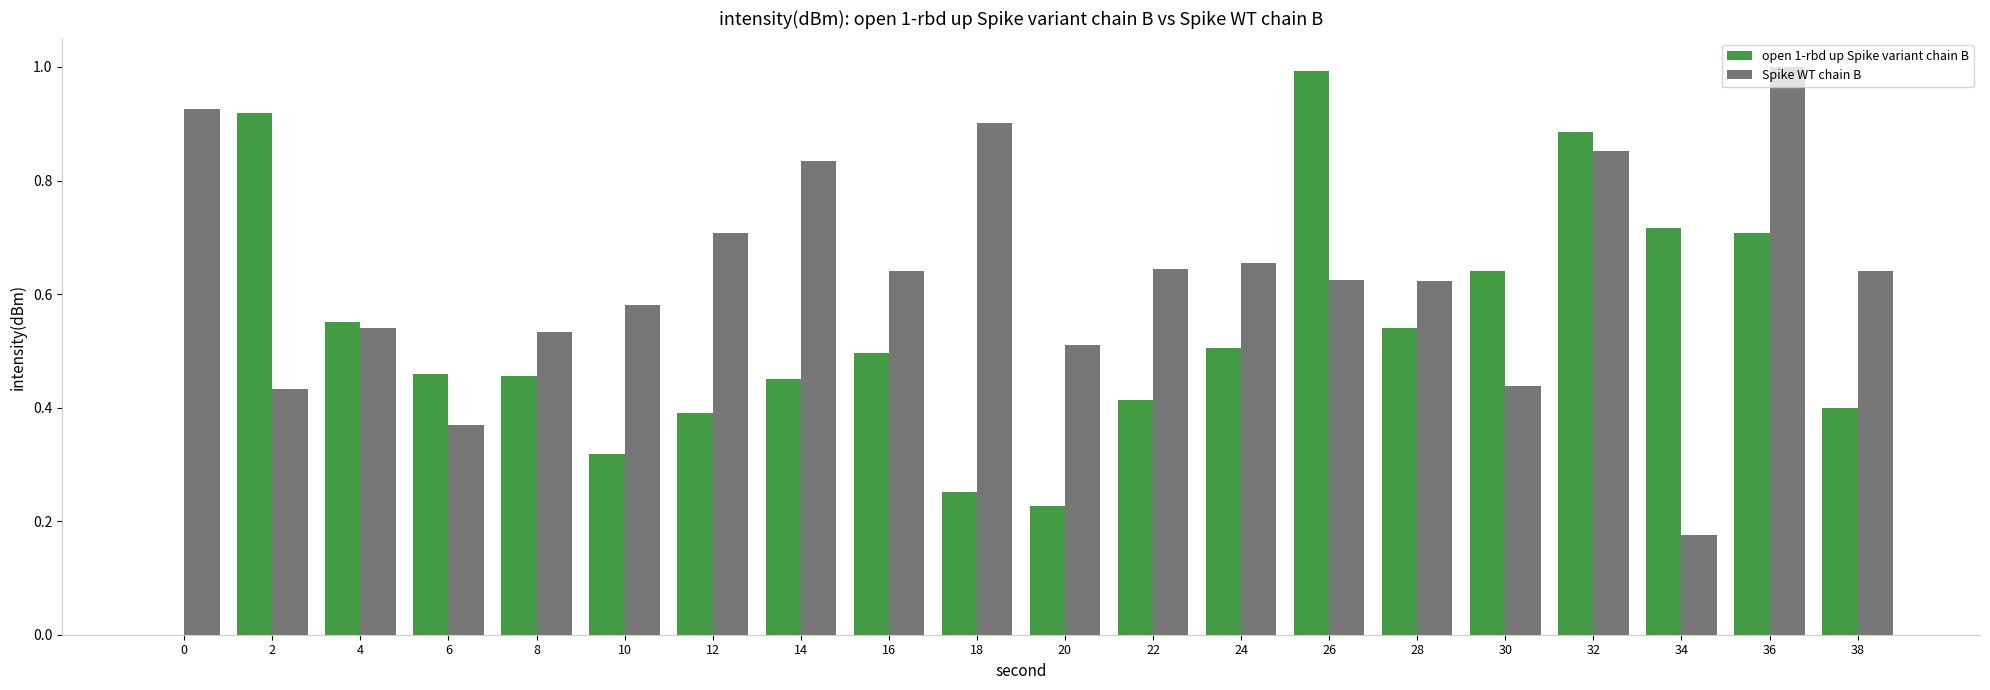

Is it true that Spike WT chain B equals 0.7 at 24?

True